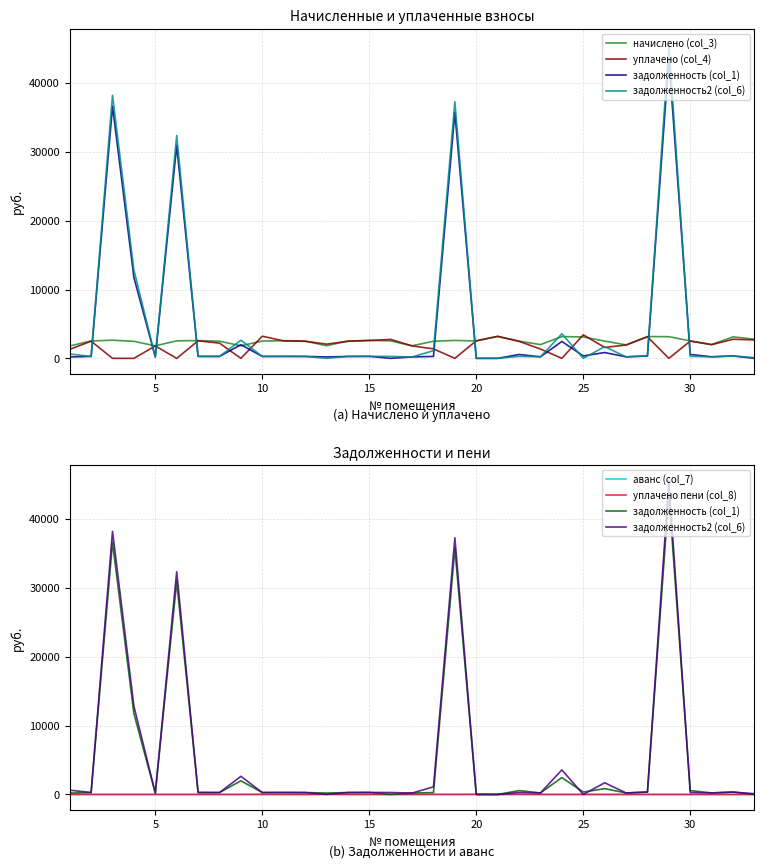

The value of уплачено (col_4) at 25 is -1671.6. True or false?

False